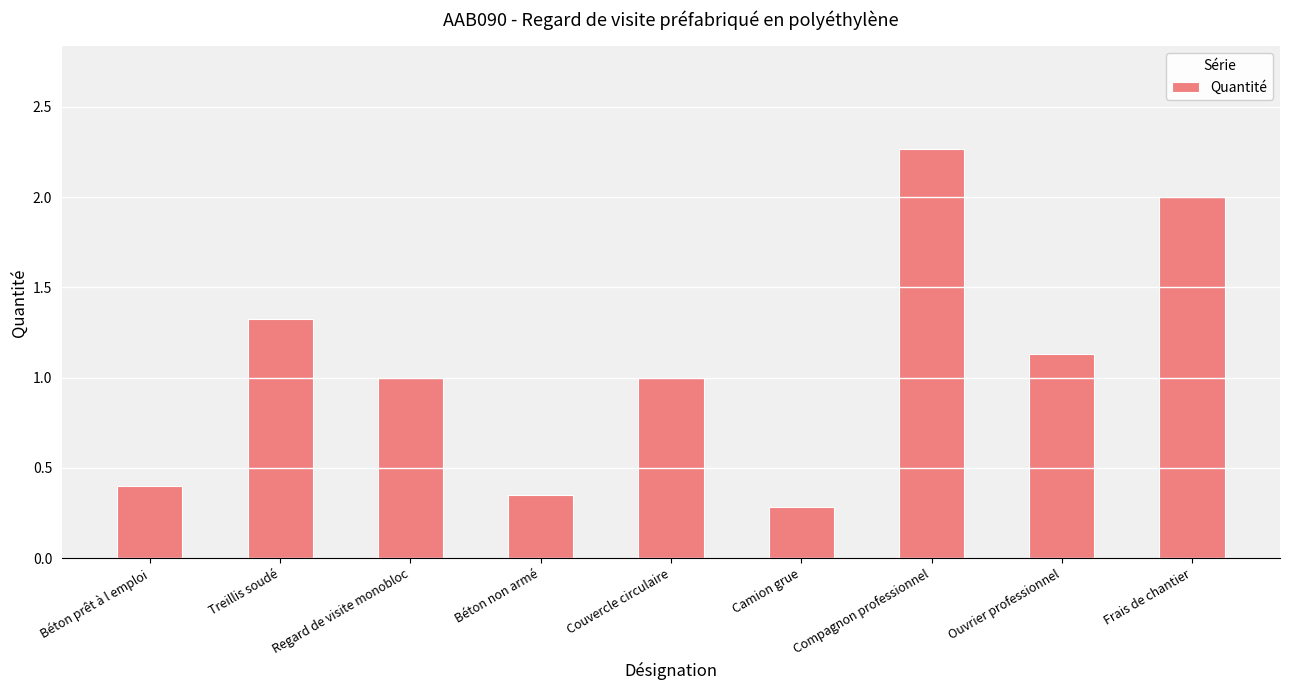

What is the sum of all values?

9.8